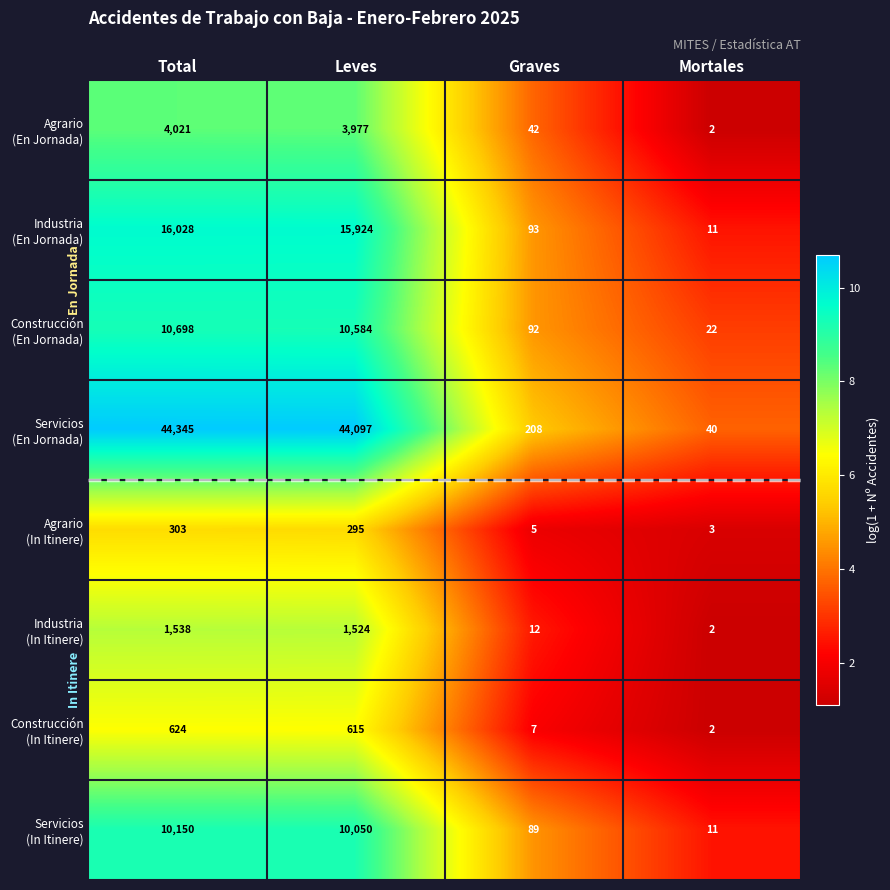

Count the number of categories in the chart.

4